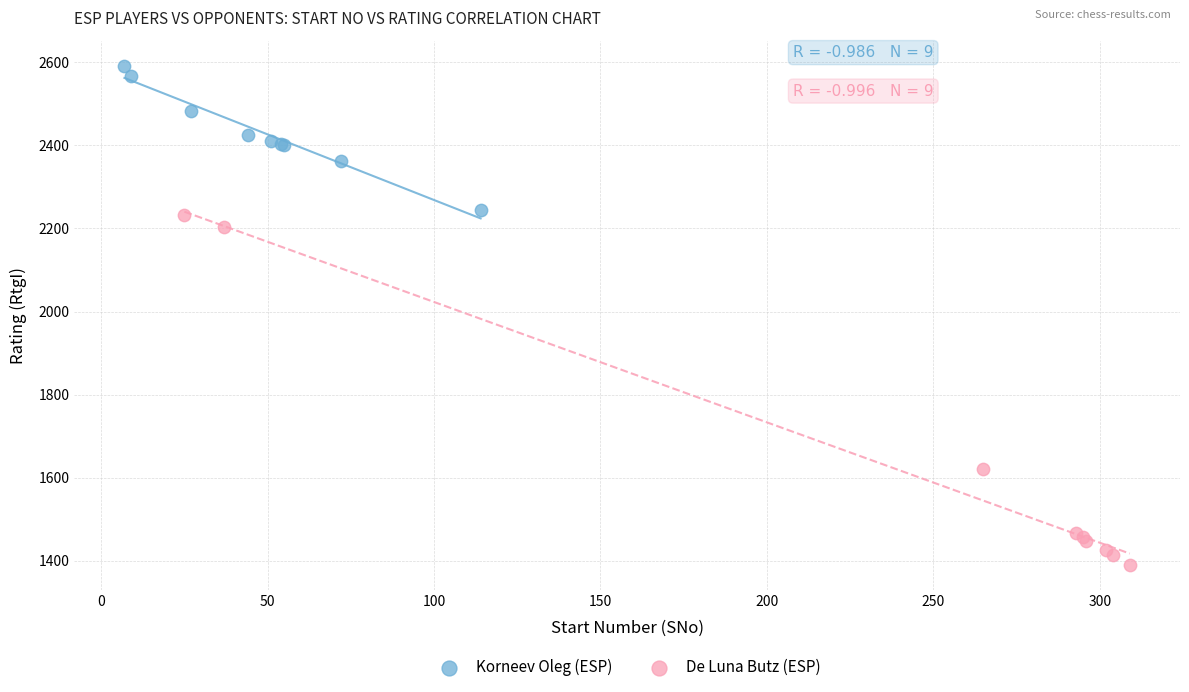

Which series reaches the minimum Y coordinate?

De Luna Butz (ESP)